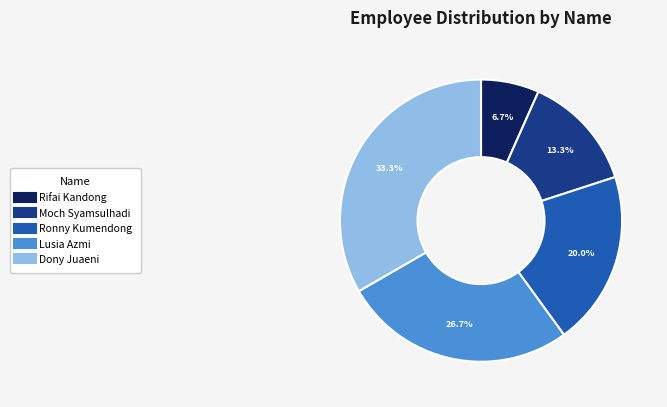

Count the number of slices in the pie.

5